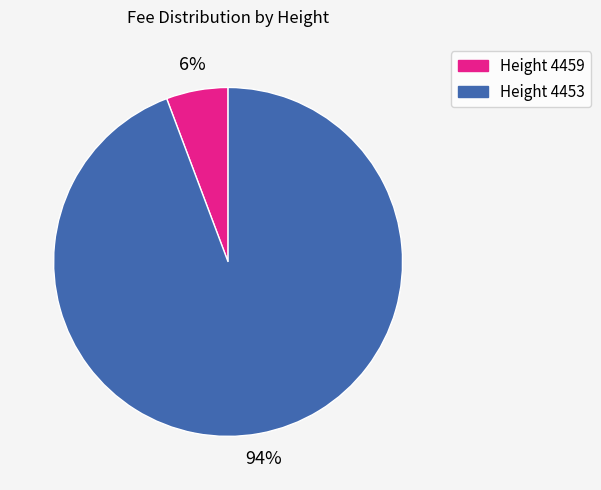

To the nearest percent, what is the average slice percentage?

50%